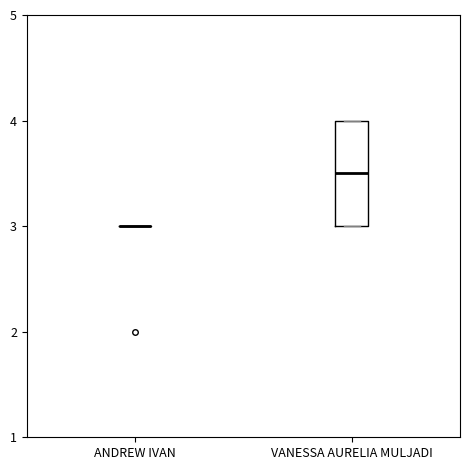

Reading left to right, read every box against the y-axis: the position of its median line, the range the box covers, and the ends of its whiskers. The values are not printed on the chart, so give them approximately, as read against the axis.

ANDREW IVAN: box collapsed to a line at 3.0, whiskers 3.0 to 3.0
VANESSA AURELIA MULJADI: median 3.5, box 3.0 to 4.0, whiskers 3.0 to 4.0